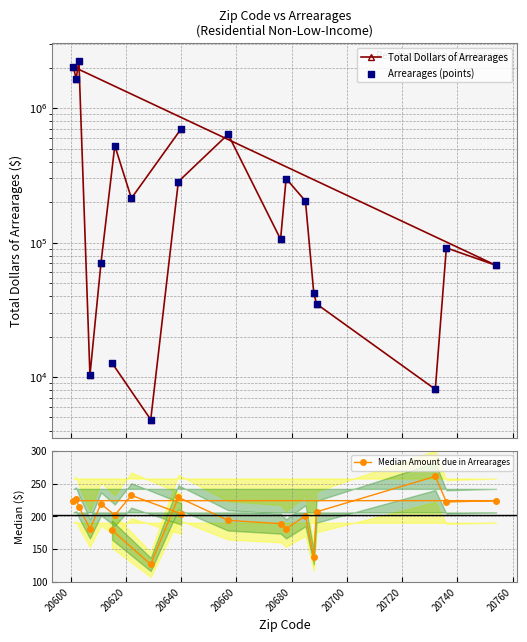

What is the value of the Median Amount due in Arrearages point at the 10th from the left?

229